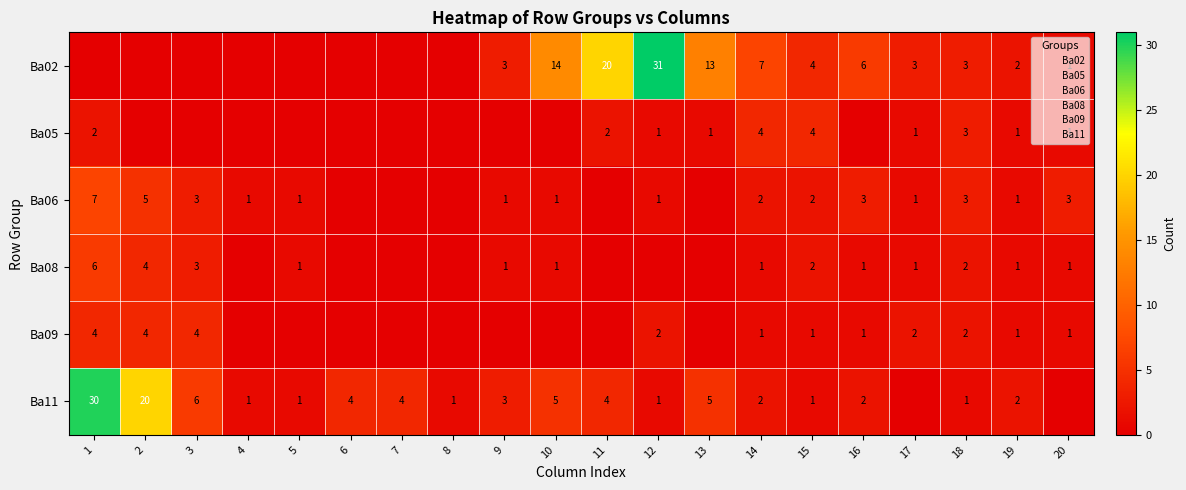

Is the value of Ba06 at 14 greater than the value of Ba02 at 12?

No